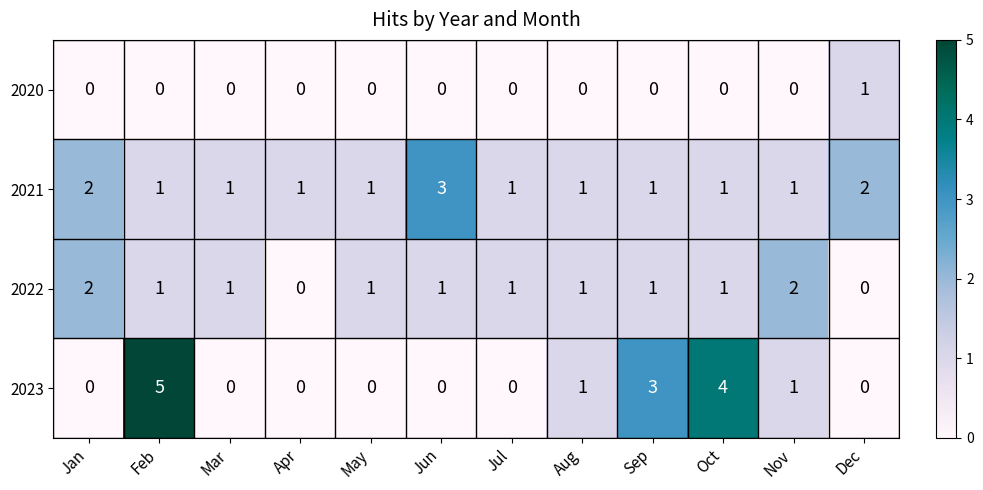

Which series changed the most between Jan and Oct?

2023